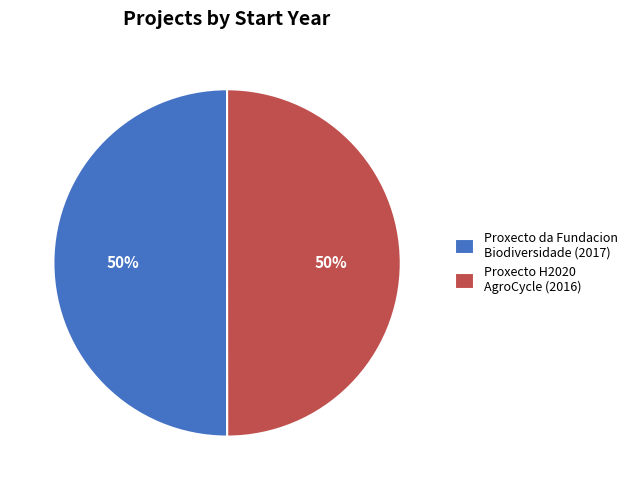

Combined, do Proxecto H2020 AgroCycle (2016) and Proxecto da Fundacion Biodiversidade (2017) account for over 50%?

Yes